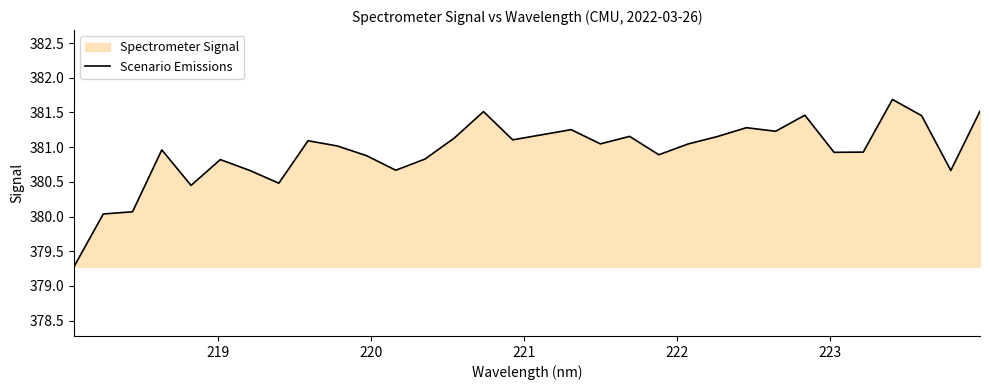

What is the greatest value displayed?

381.7